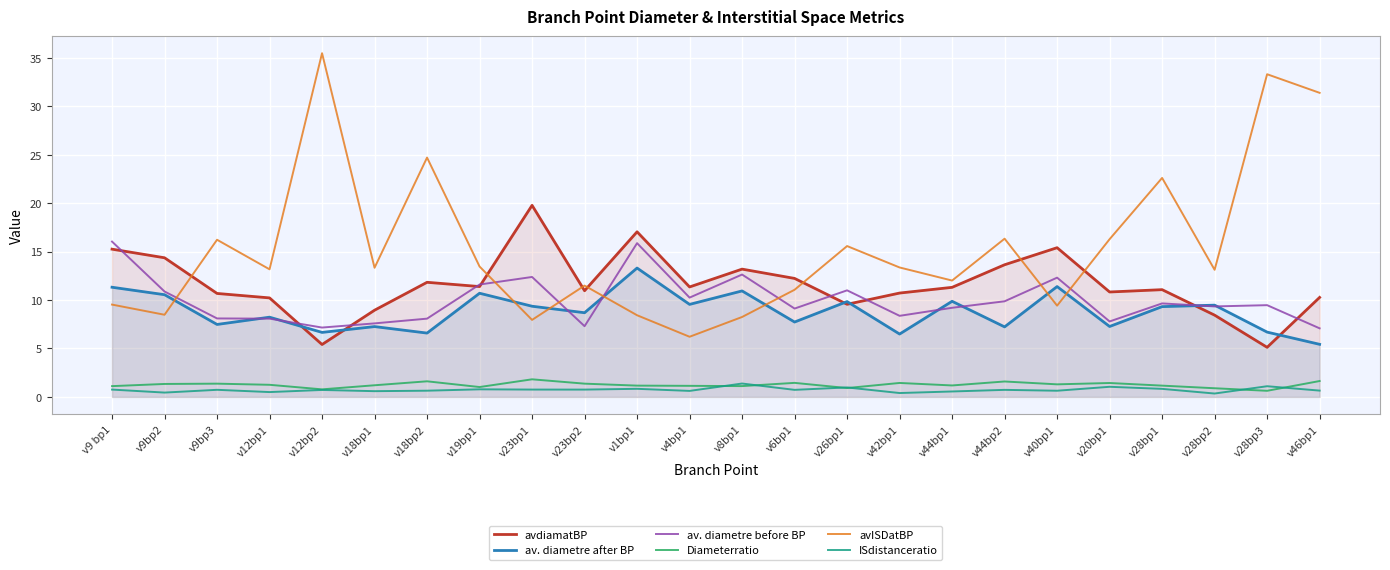

What is the label of the 6th point from the left?

v18bp1